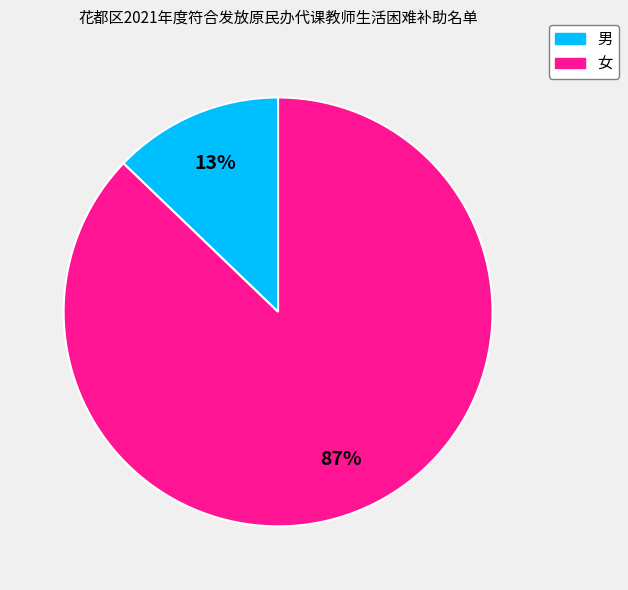

The 男 slice represents 1% of the pie. True or false?

False